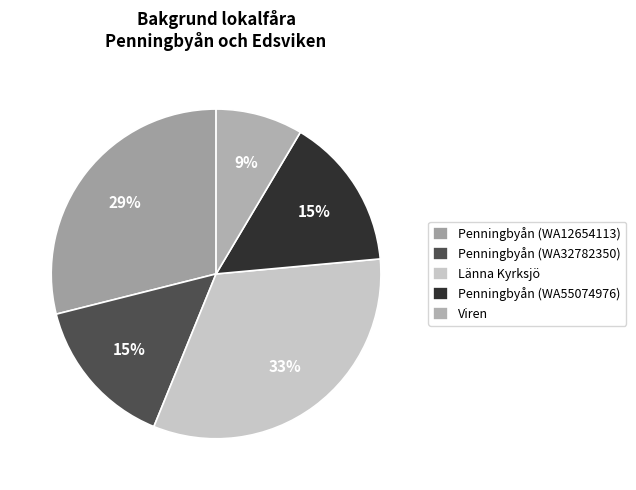

The Penningbyån (WA12654113) slice represents 29% of the pie. True or false?

True